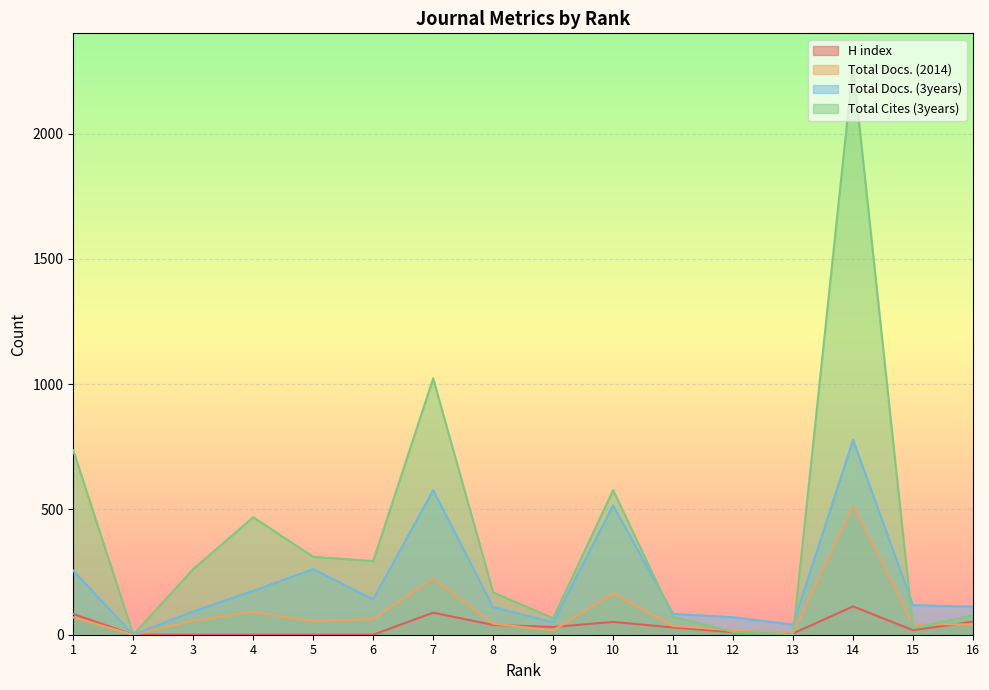

Rank the categories by H index value from highest to lowest.

14, 7, 1, 16, 10, 8, 9, 11, 15, 12, 13, 2, 3, 4, 5, 6